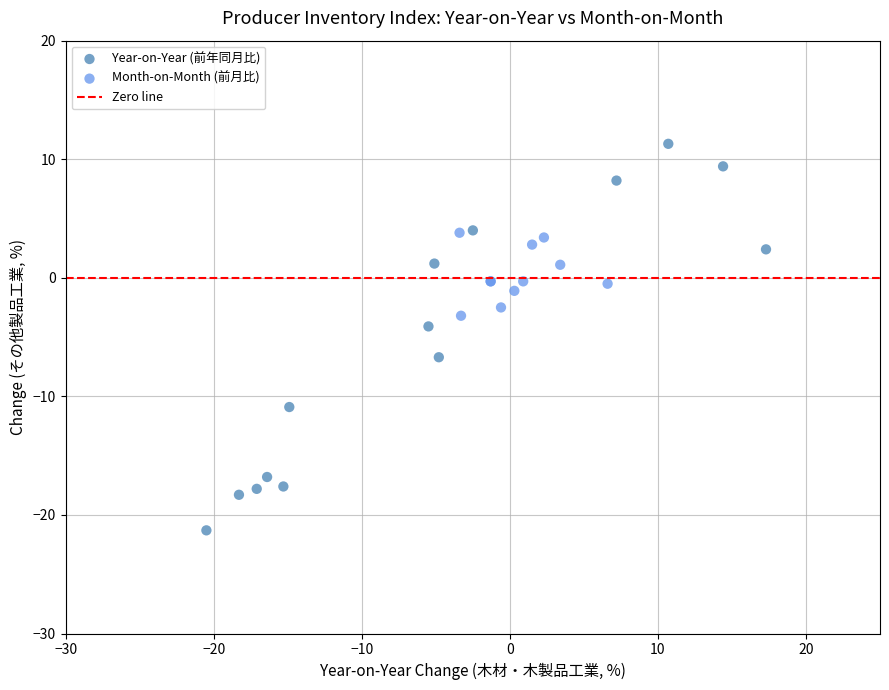

Which series reaches the maximum Y coordinate?

Year-on-Year (前年同月比)